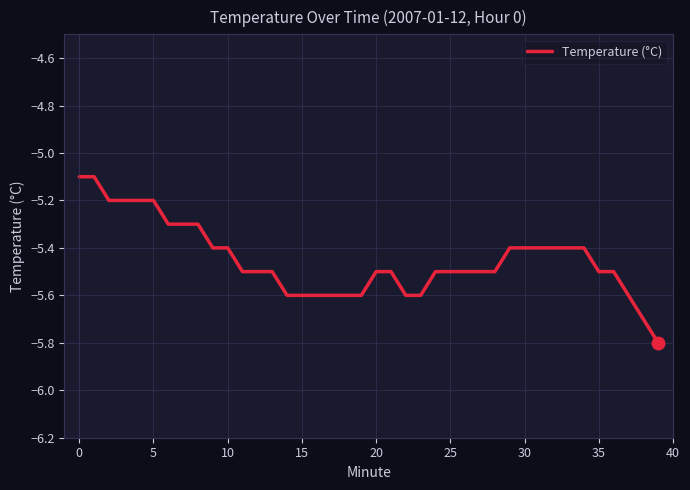

What is the maximum value shown in the chart?

-5.1